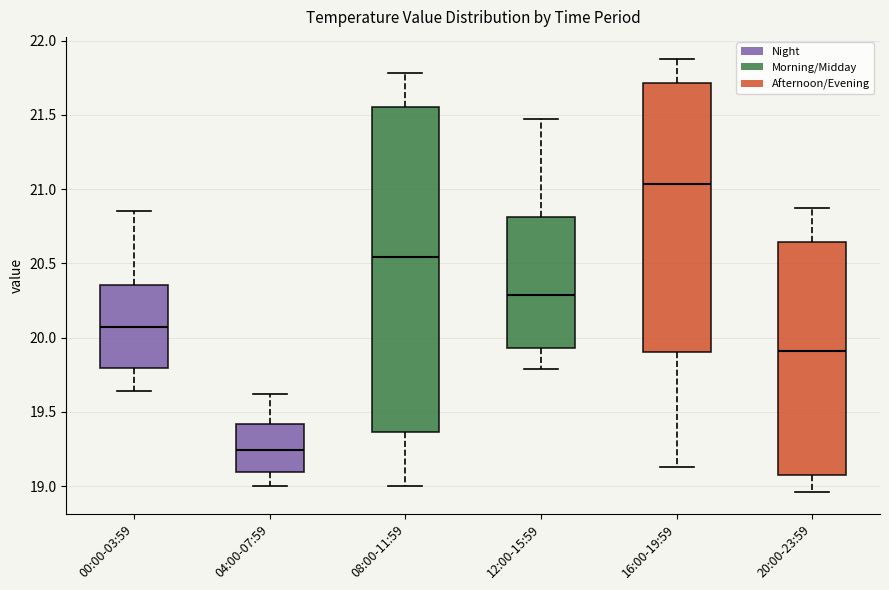

Which box is the tallest, from its lower edge to its upper edge?

08:00-11:59